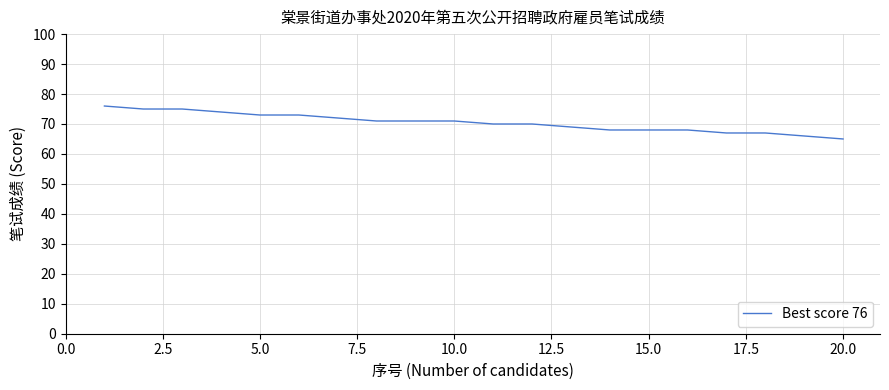

How many values are below 71?

10